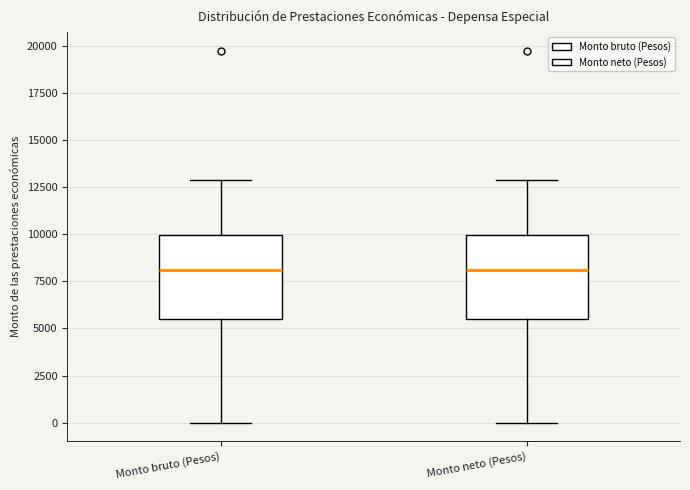

Reading left to right, read every box against the y-axis: the position of its median line, the range the box covers, and the ends of its whiskers. The values are not printed on the chart, so give them approximately, as read against the axis.

Monto bruto (Pesos): median 8000, box 5500 to 10000, whiskers 0 to 13000
Monto neto (Pesos): median 8000, box 5500 to 10000, whiskers 0 to 13000